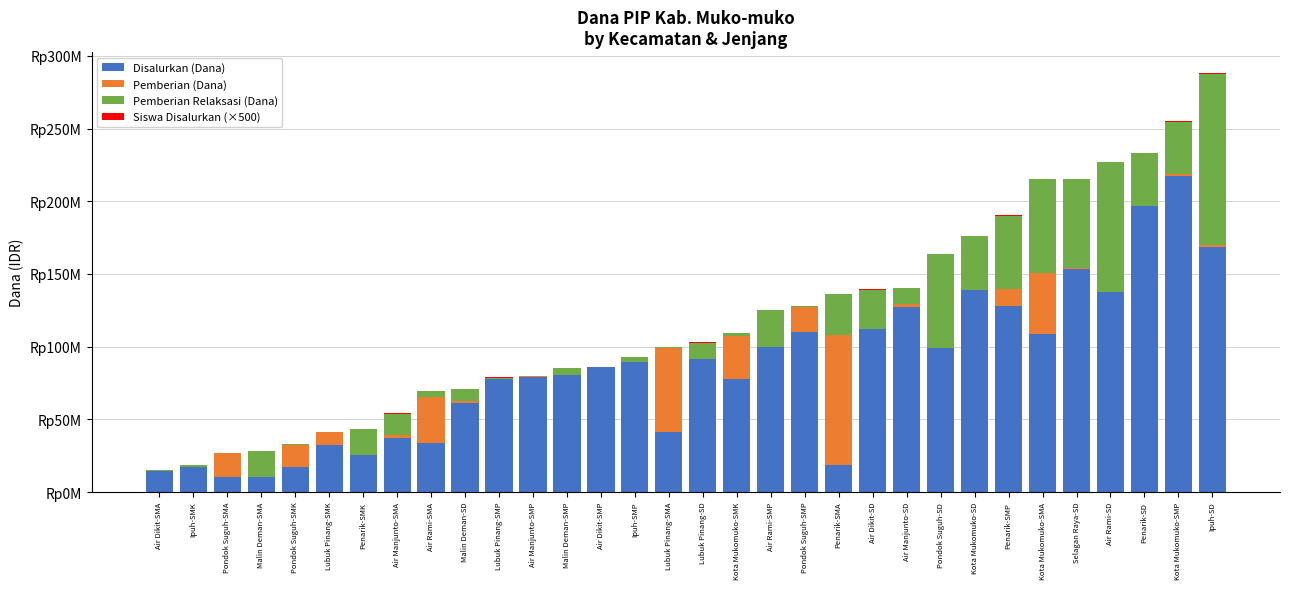

Does the chart contain stacked bars?

Yes